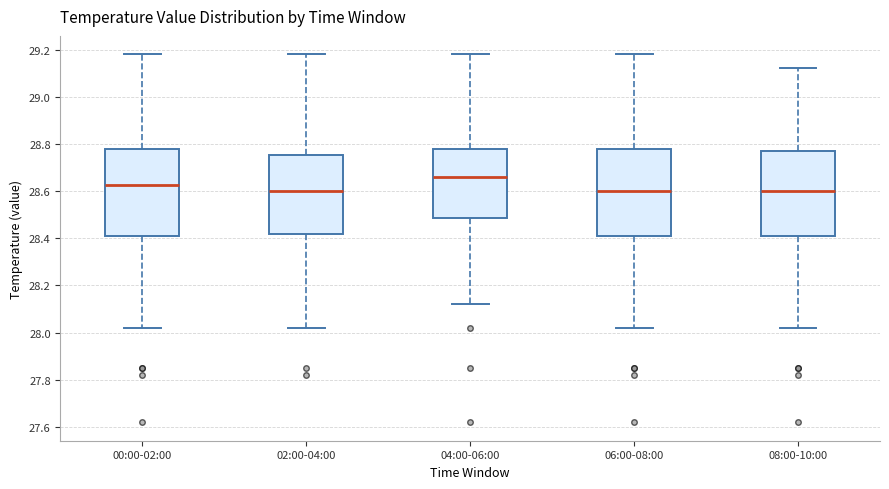

Where is the lower edge of the box for 04:00-06:00 on the y-axis? The values are not printed on the chart, so give them approximately, as read against the axis.

28.48